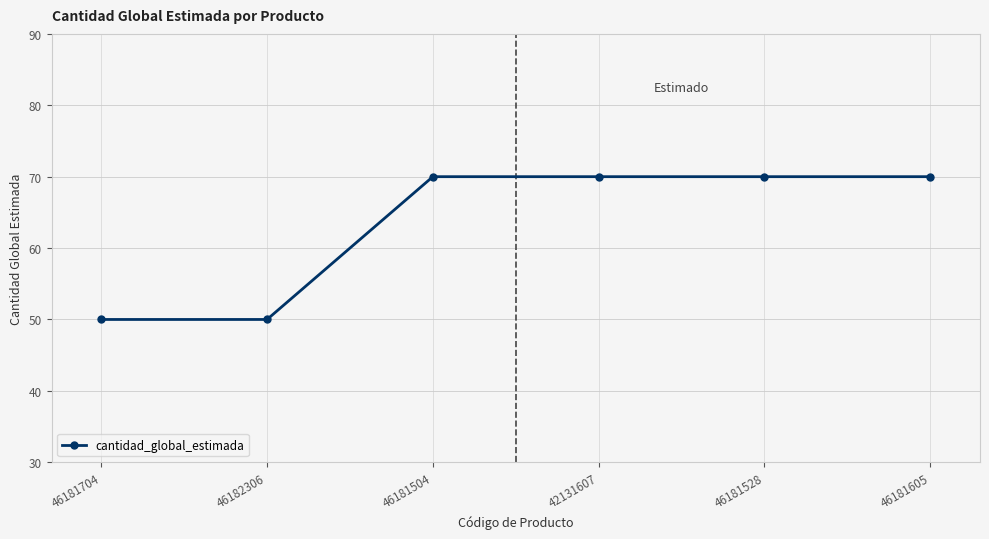

What is the smallest value displayed?

50